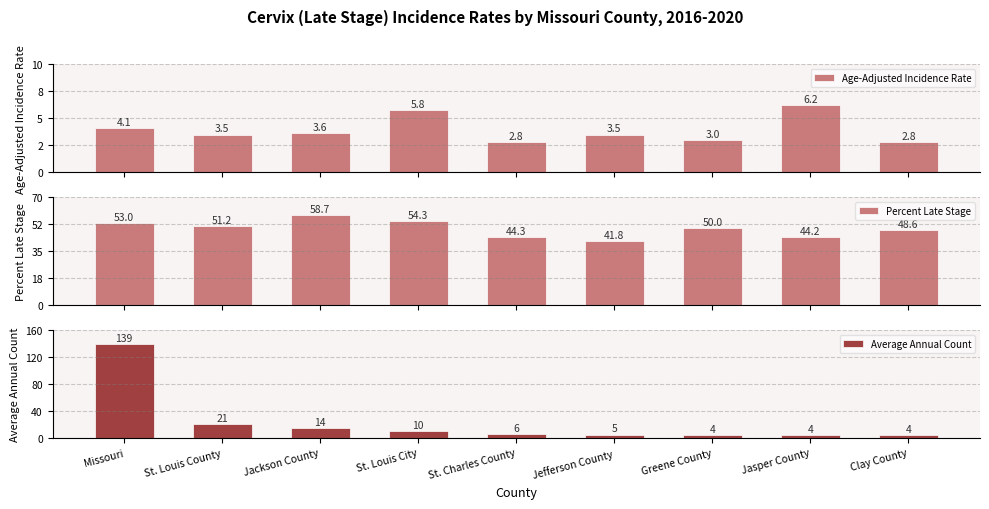

Which series has the largest total across all categories?

Percent Late Stage